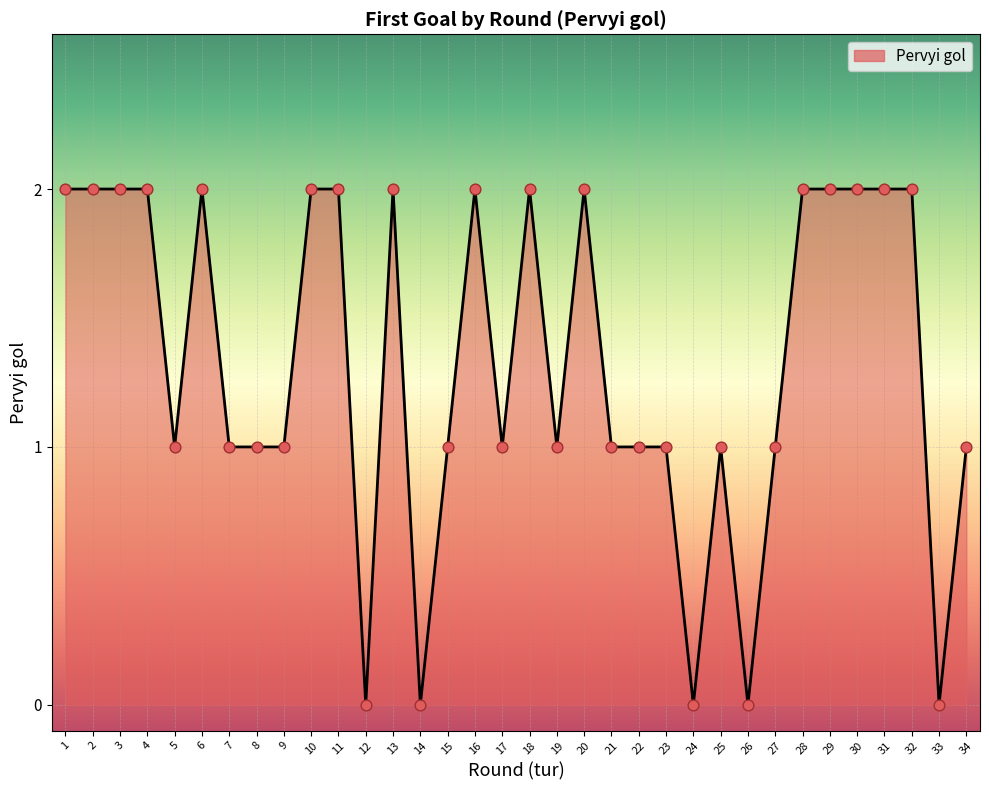

What is the ratio of the value at 9 to the value at 25?

1.0